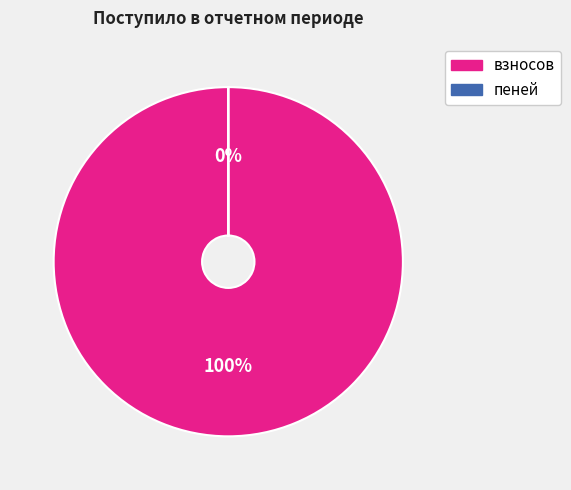

What percentage is the взносов slice, to the nearest percent?

100%